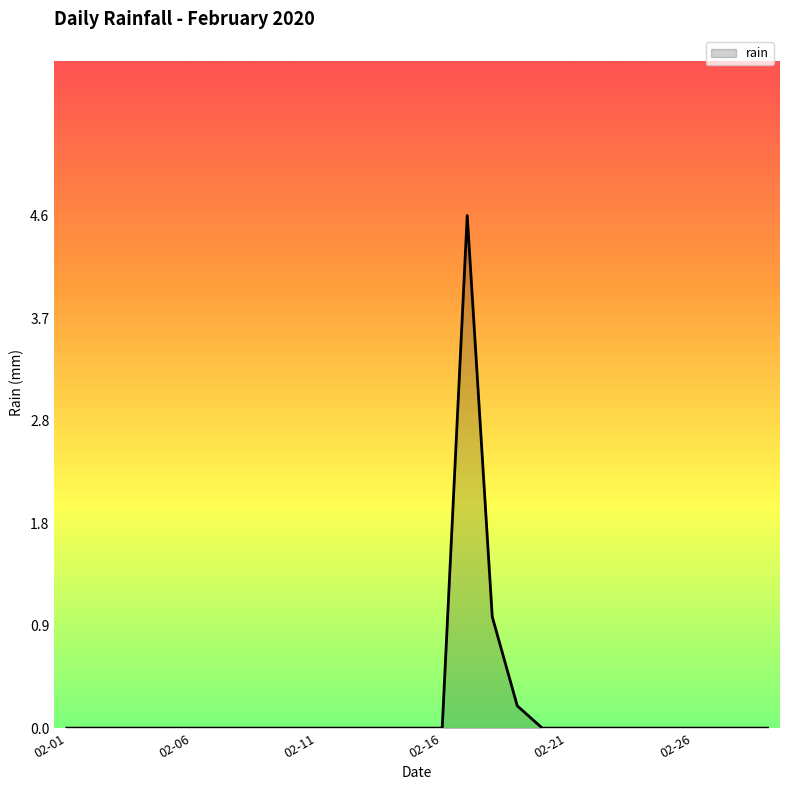

What is the maximum value shown in the chart?

4.6